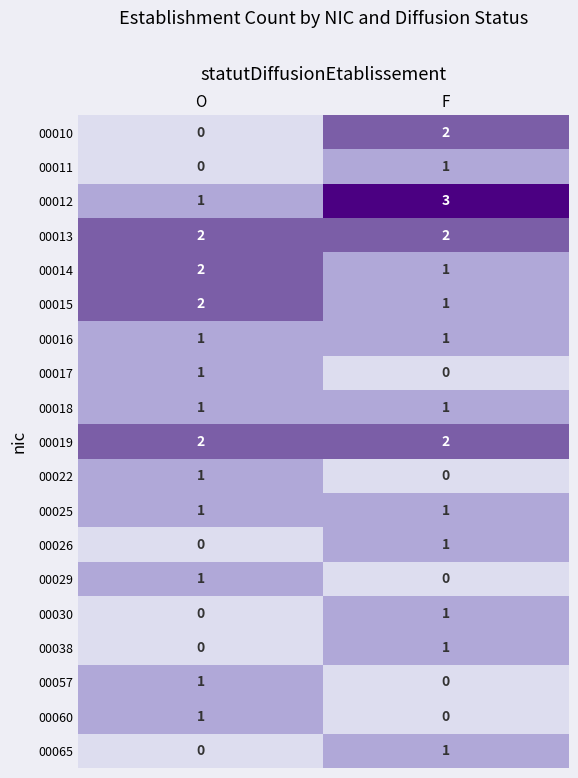

Is it true that 00019 equals 2 at F?

True